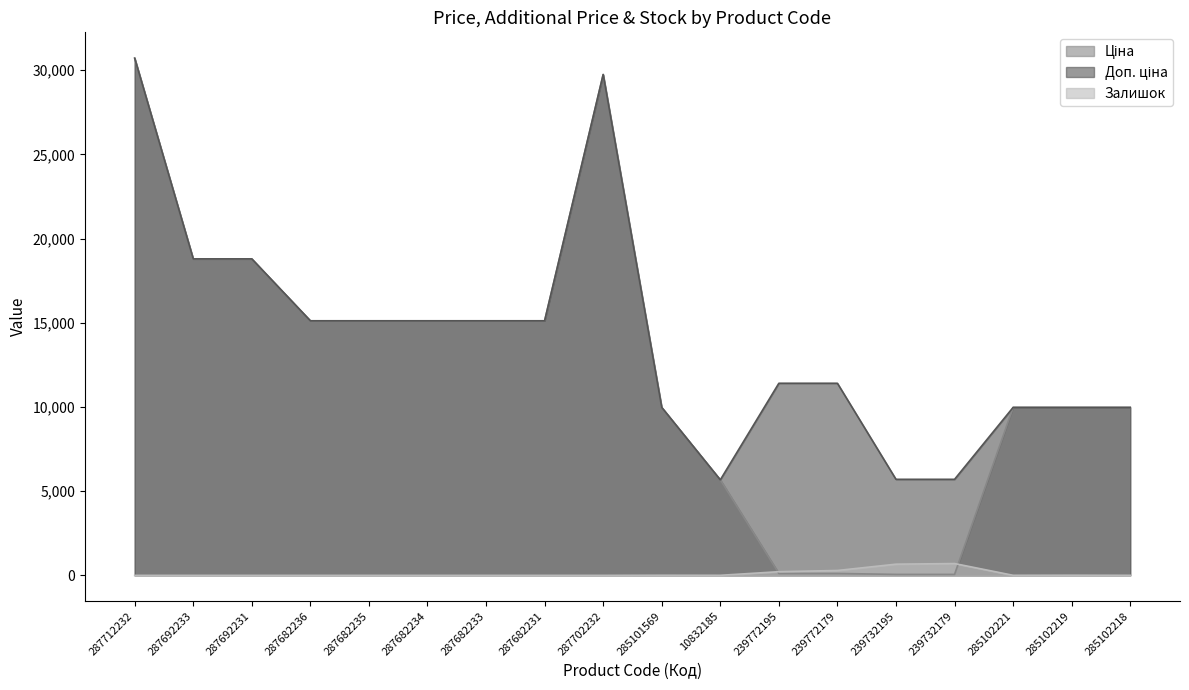

The Ціна series shows 15120.0 at 287682231. True or false?

True